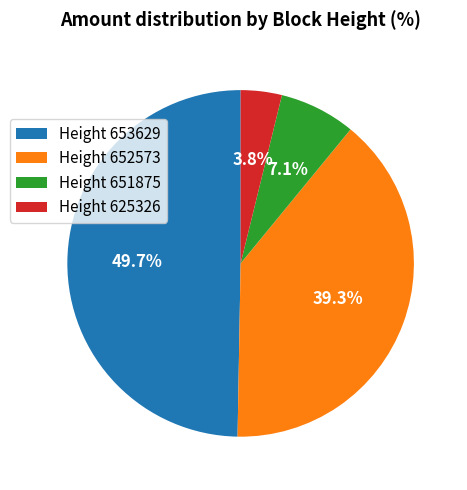

How much of the chart is everything except Height 653629?

50.3%